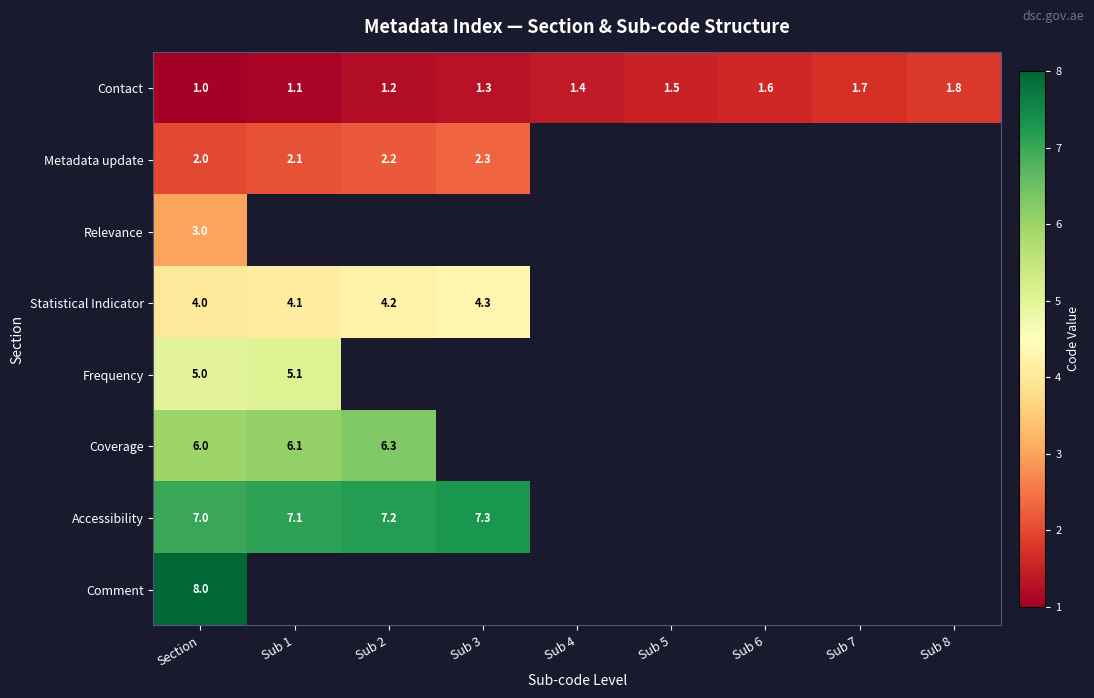

The Frequency series shows 8.6 at Section. True or false?

False